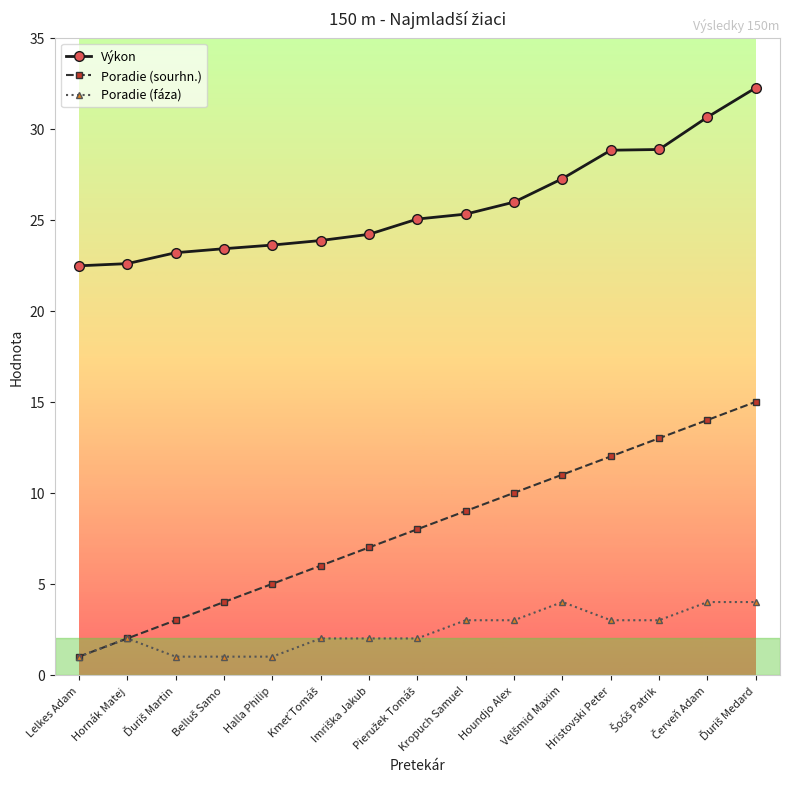

True or false: Výkon and Poradie (sourhn.) intersect in this chart.

False